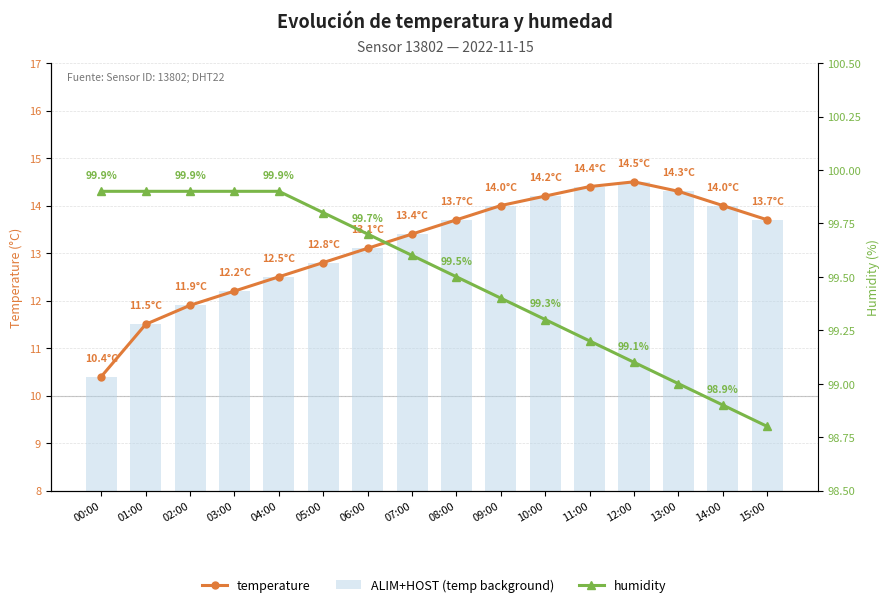

At which label does humidity first exceed 99?

00:00